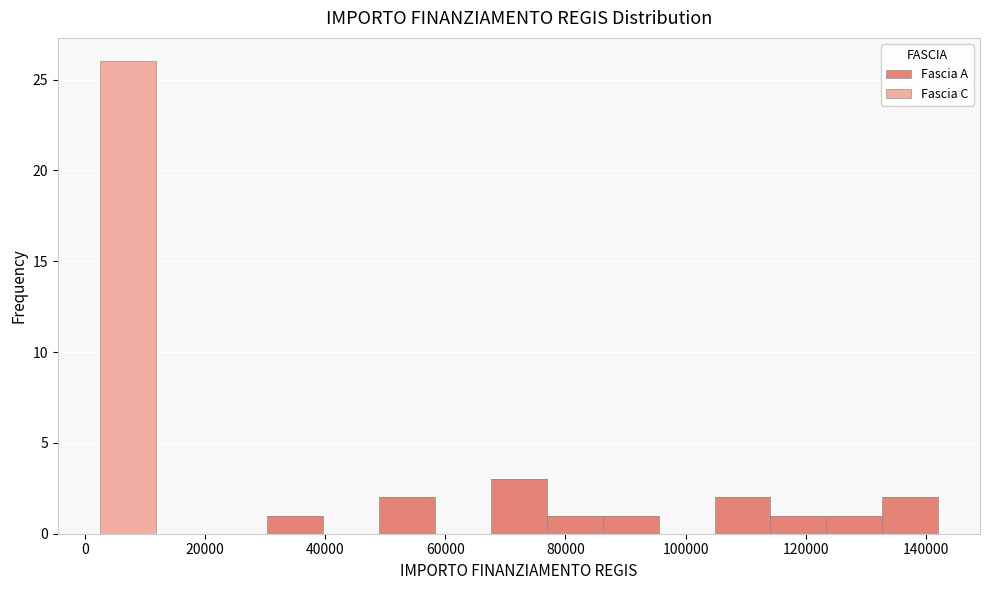

Which range on the x-axis has the tallest stacked bar (by total height)?

2000 to 12000